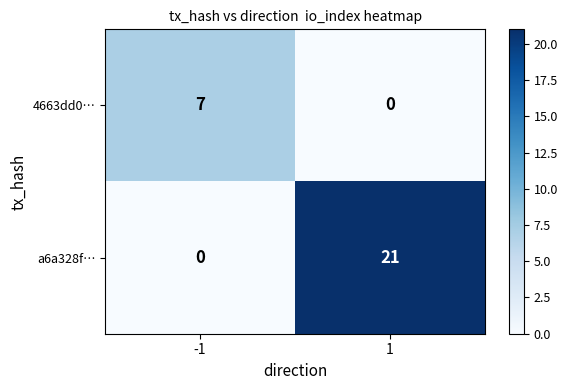

Which series changed the most between -1 and 1?

a6a328f…